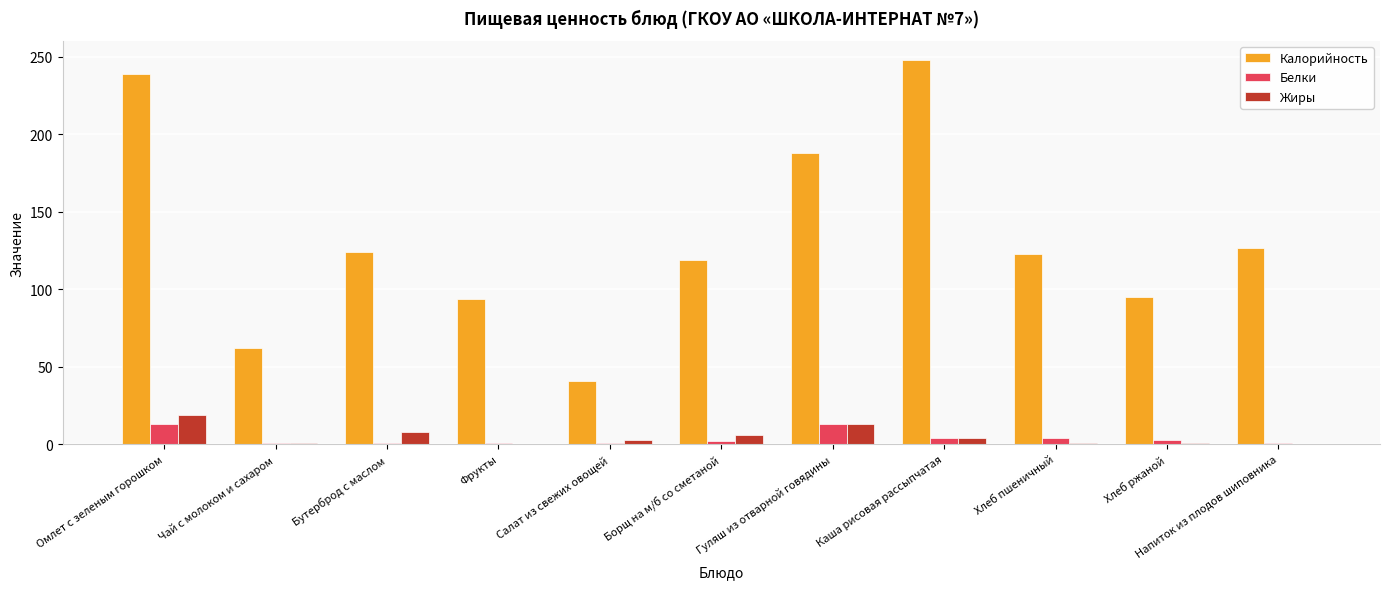

Which label corresponds to the largest value in the chart?

Каша рисовая рассыпчатая